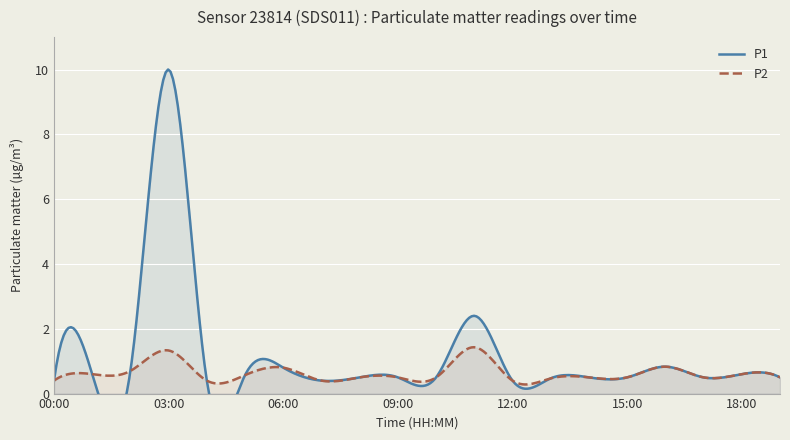

Count the number of categories in the chart.

20